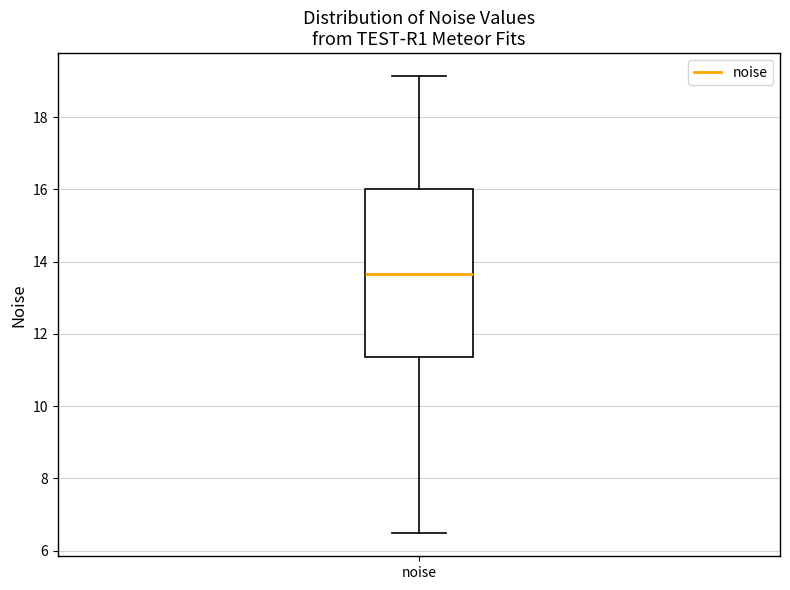

Read this box plot against the y-axis: the position of the median line, the range covered by the box, and the ends of both whiskers. The values are not printed on the chart, so give them approximately, as read against the axis.

median 13.6, box 11.4 to 16.0, whiskers 6.4 to 19.2